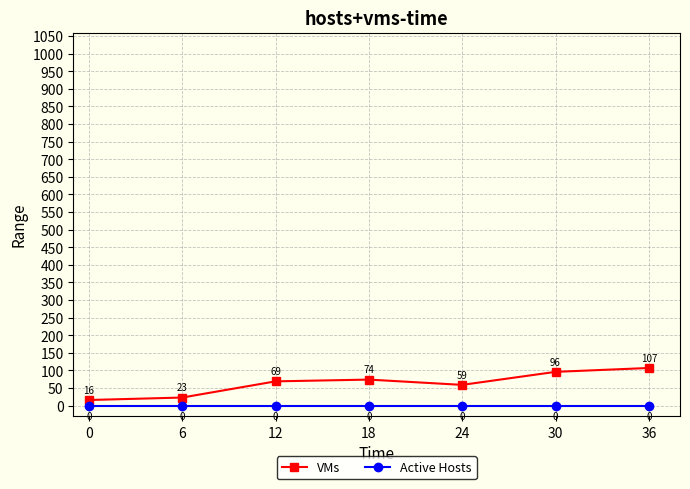

What is the total value across all series at 18?

74